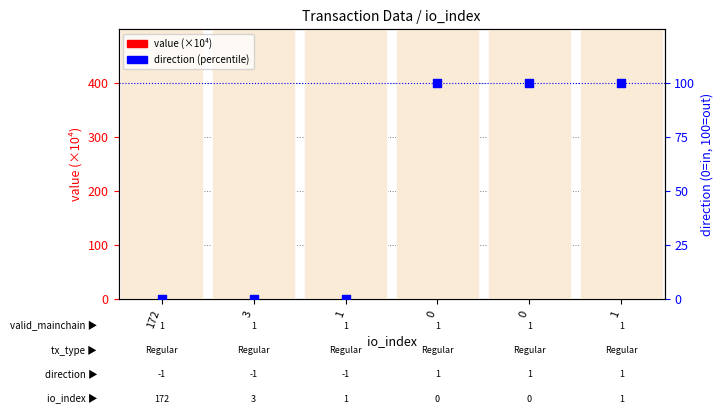

Which series has the largest total across all categories?

value (×10⁴)